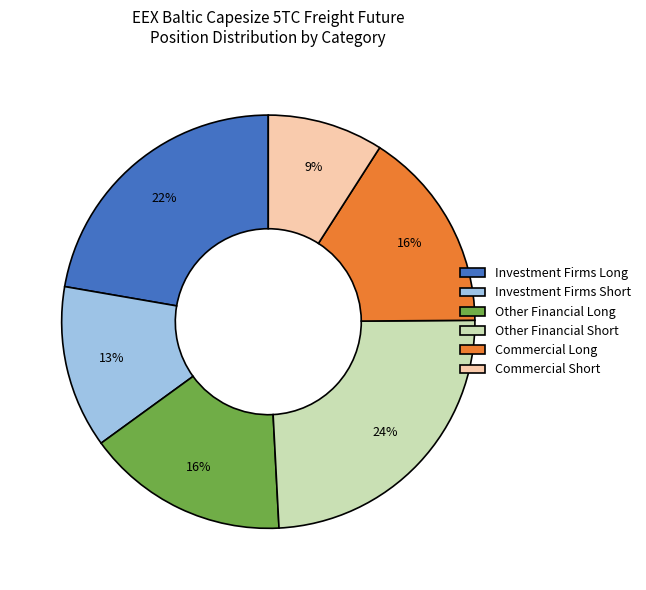

Is the sum of Commercial Short and Investment Firms Short greater than half?

No